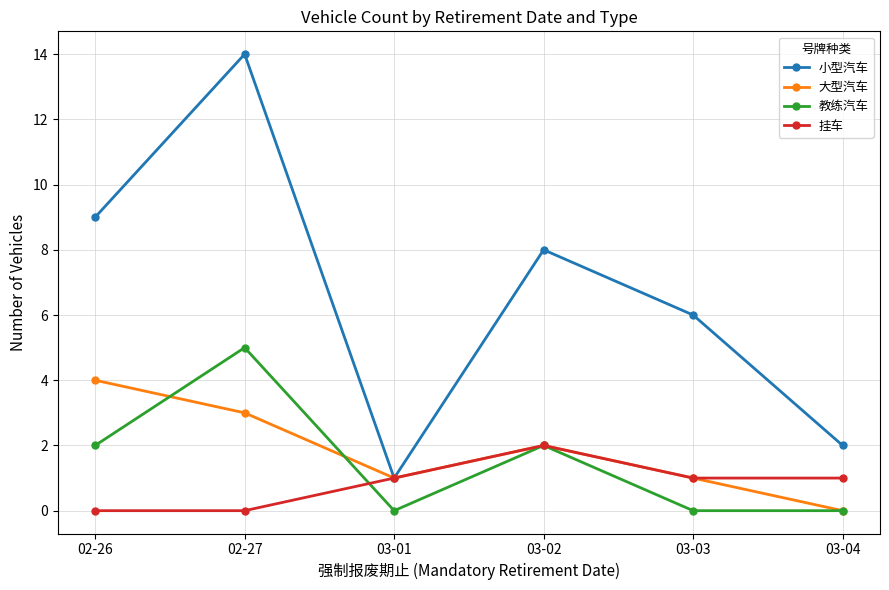

What is the label of the 4th point from the left?

03-02